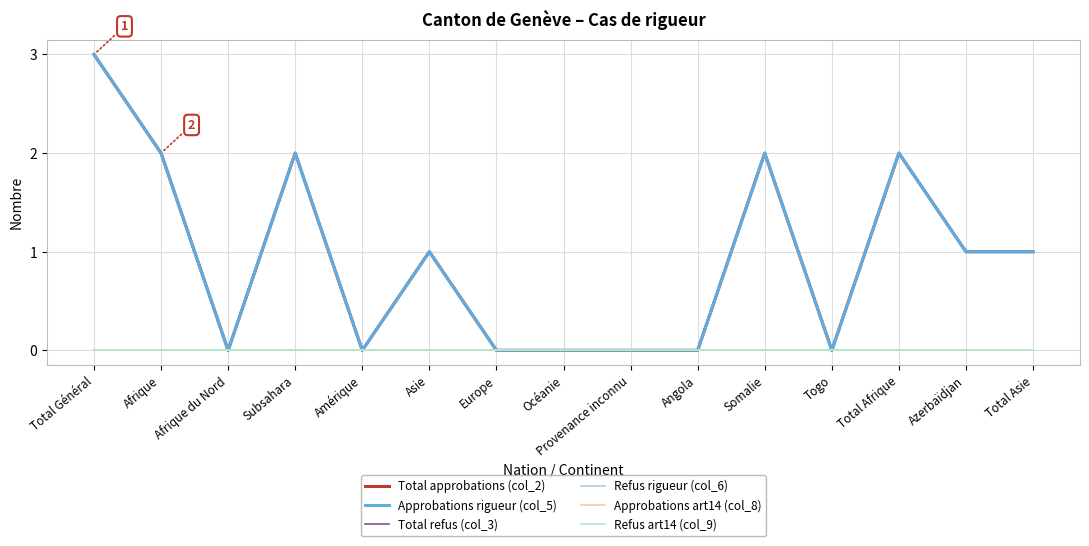

How many interior local peaks does the Total approbations (col_2) series have?

4